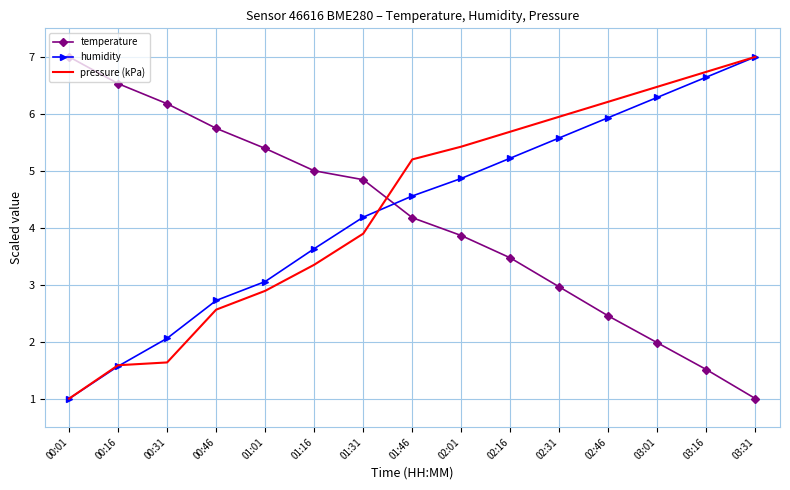

The value of temperature at 01:31 is 4.8. True or false?

True